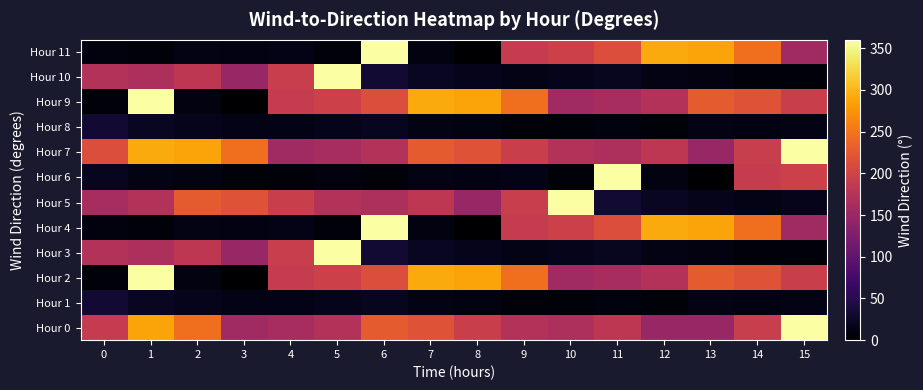

Rank the series by their maximum value, from lowest to highest.

Hour 1, Hour 8, Hour 2, Hour 4, Hour 6, Hour 9, Hour 11, Hour 0, Hour 3, Hour 5, Hour 7, Hour 10